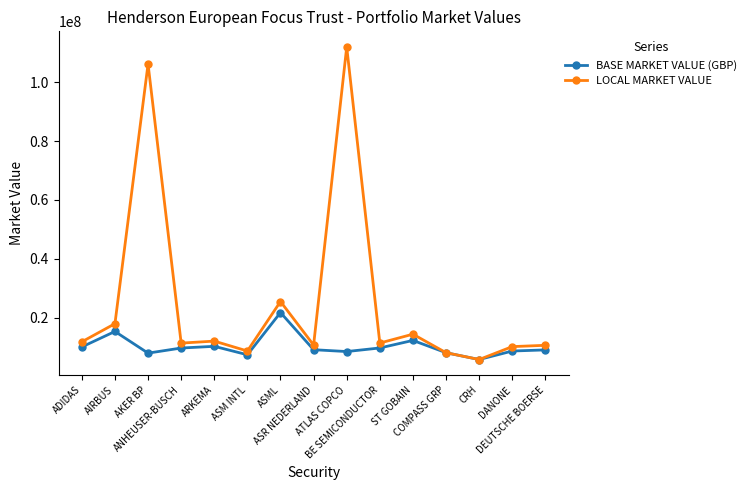

What is the greatest value displayed?

111954828